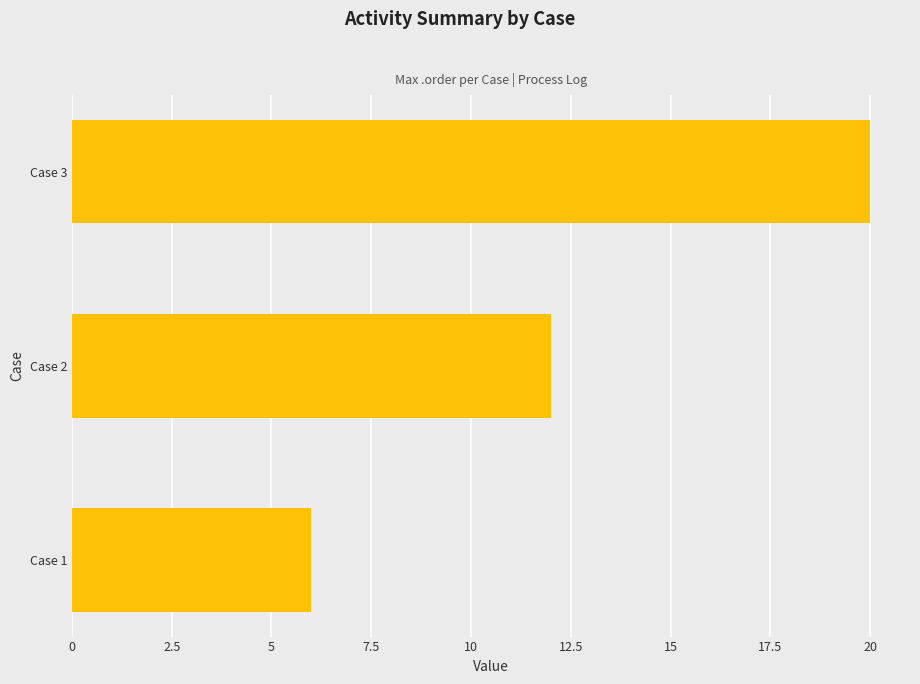

What is the change in value from Case 1 to Case 2?

+6